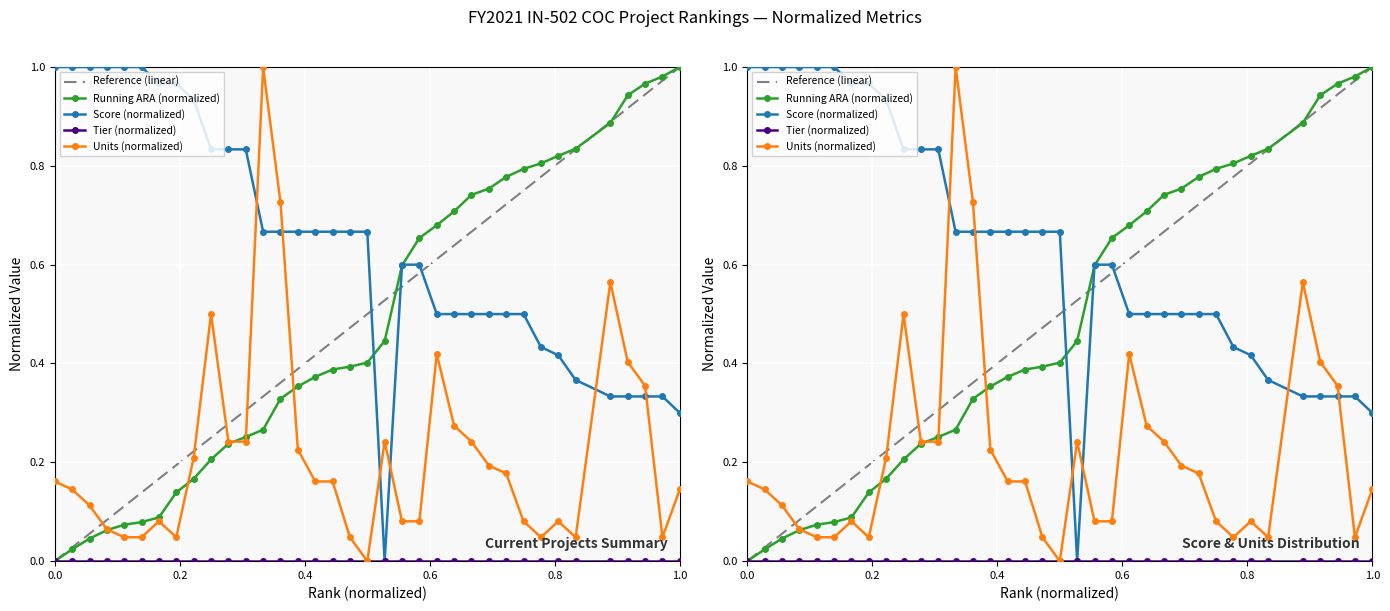

The value of Running ARA-Current at 8 is 0.2. True or false?

False